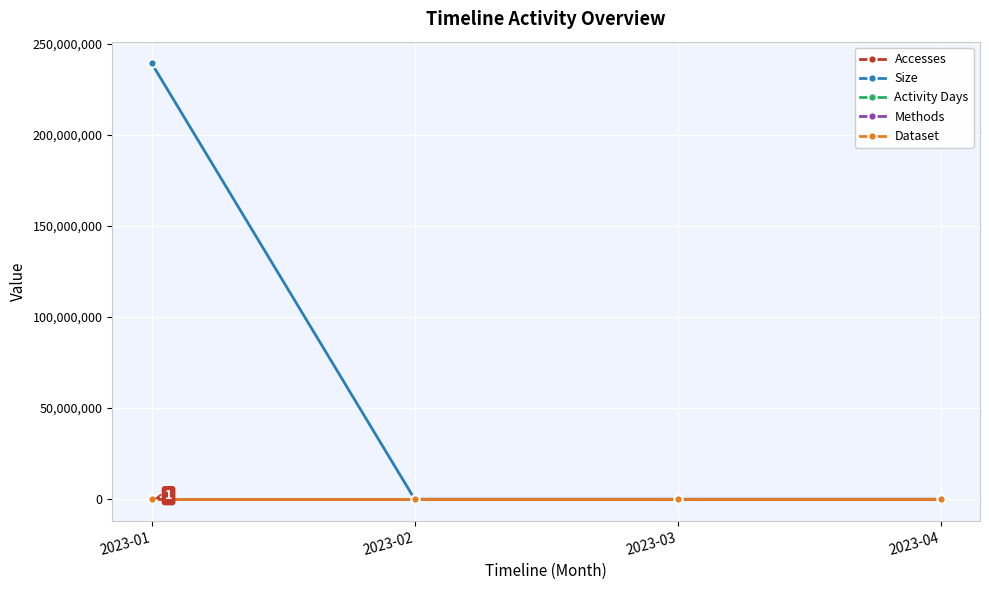

The value of Accesses at 2023-04 is 1. True or false?

True